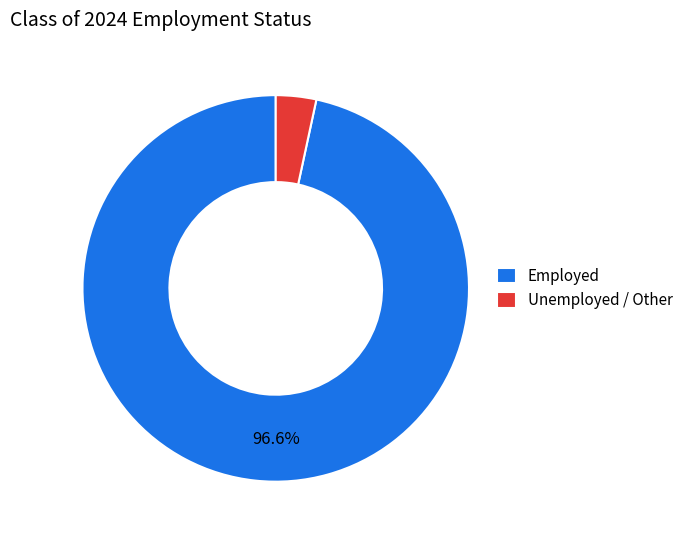

Which category has the smallest portion of the pie?

Unemployed / Other